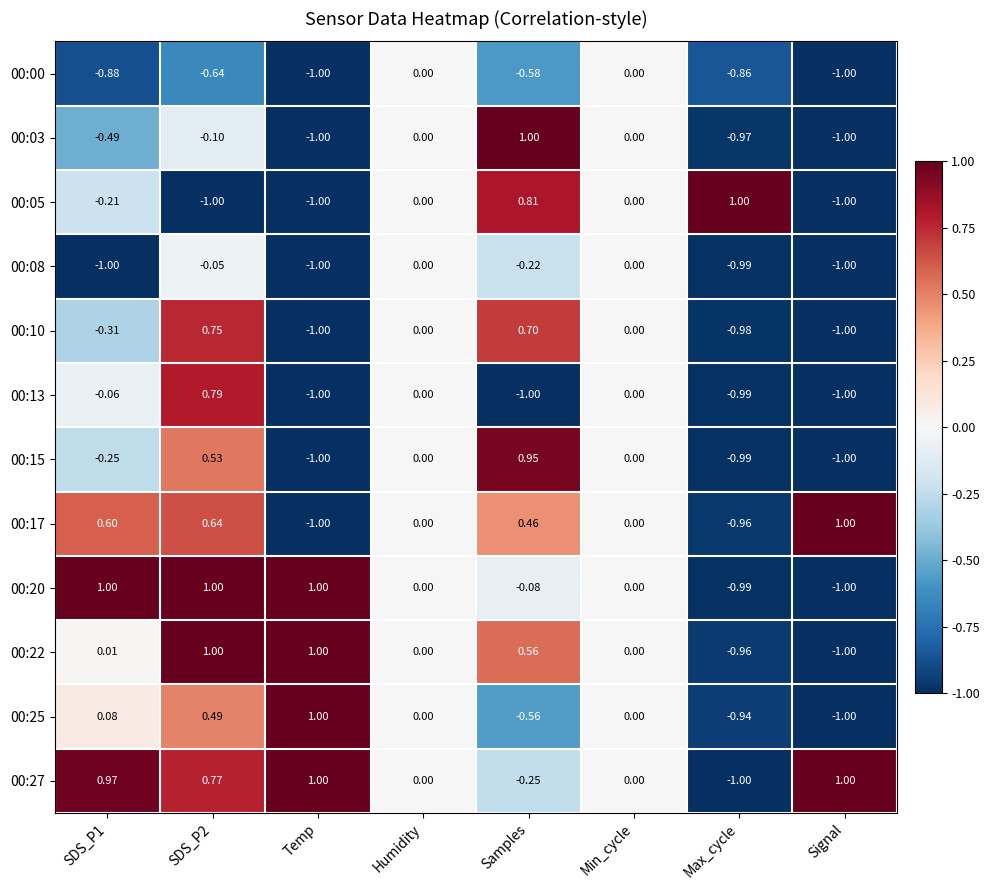

At which label does 00:20 reach its minimum?

Signal